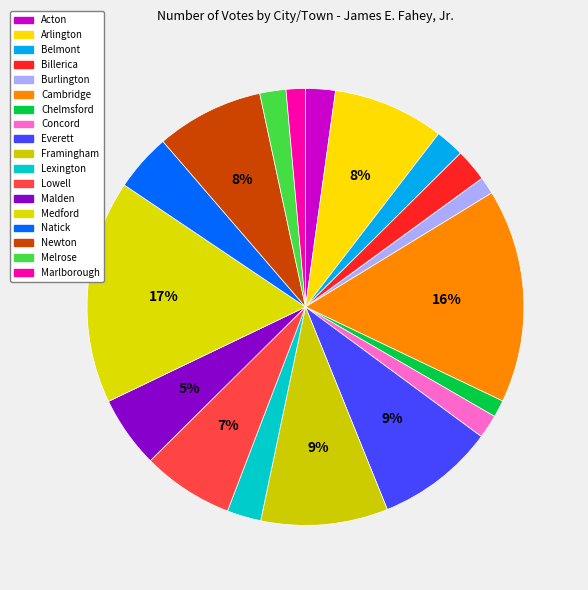

How many slices are in this pie chart?

18